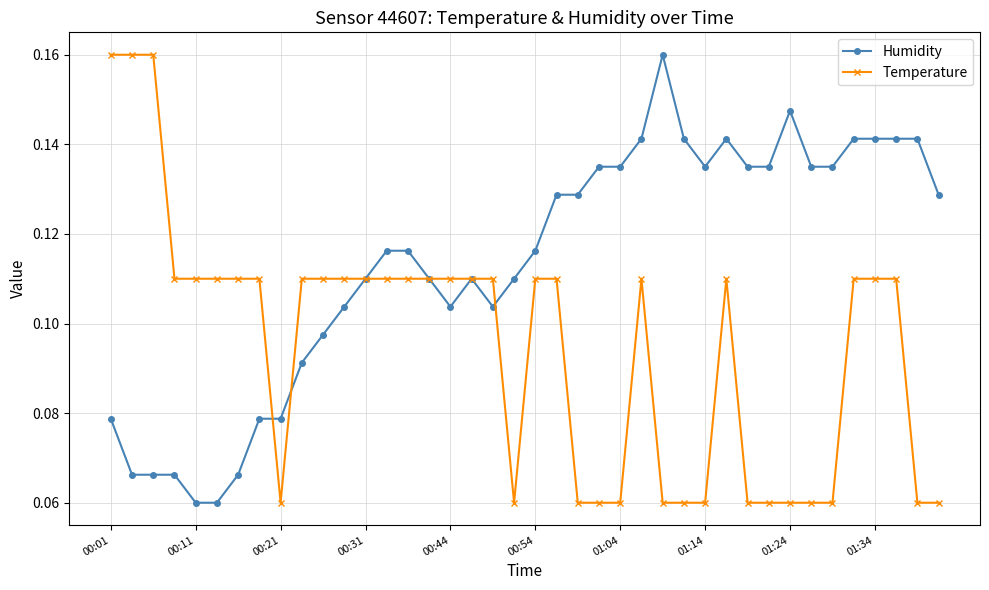

True or false: Humidity has more than 2 interior local peaks.

True